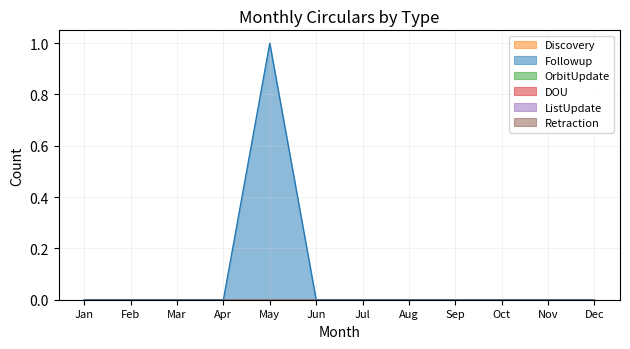

Where is DOU nearest to the value 0?

Jan